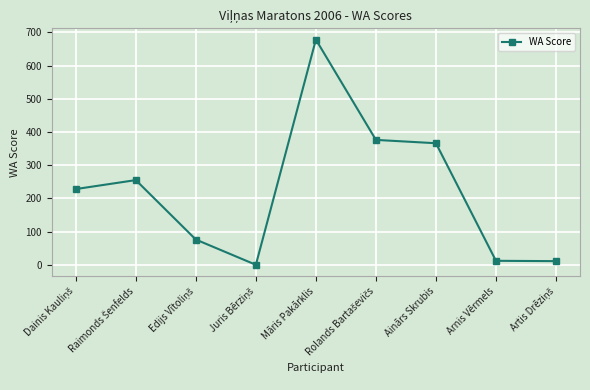

How many lines are shown in the chart?

1